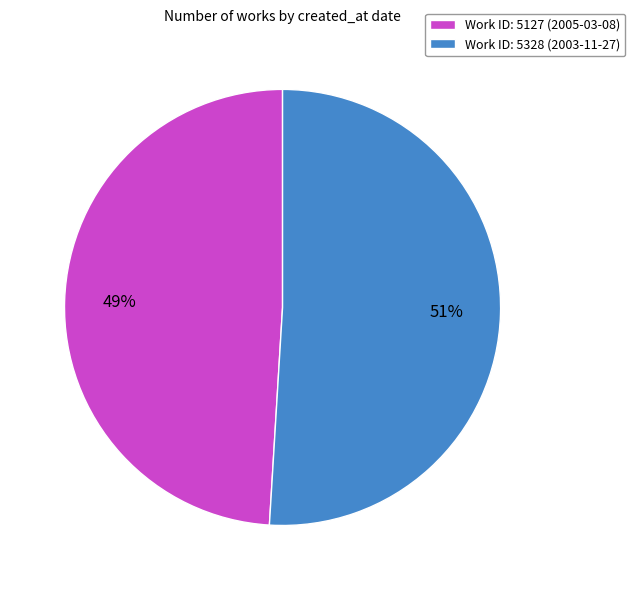

How many slices are in this pie chart?

2